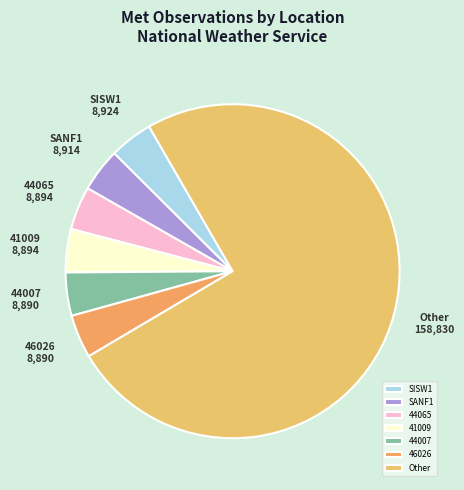

What is the largest slice in the pie chart?

Other